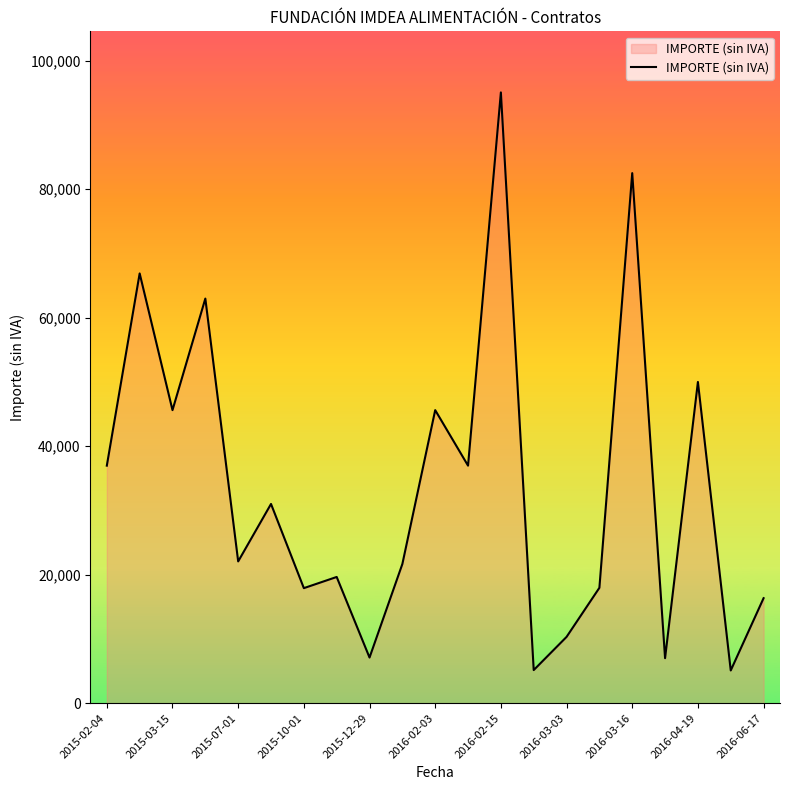

What is the smallest value displayed?

5090.2